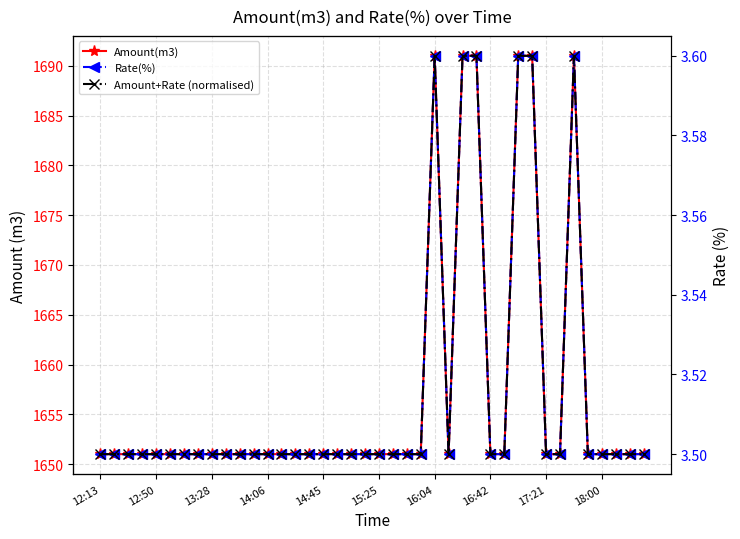

How many series are shown in this chart?

3